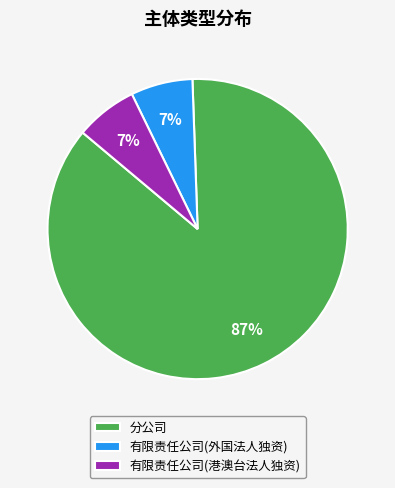

Is the sum of 有限责任公司(港澳台法人独资) and 分公司 greater than half?

Yes